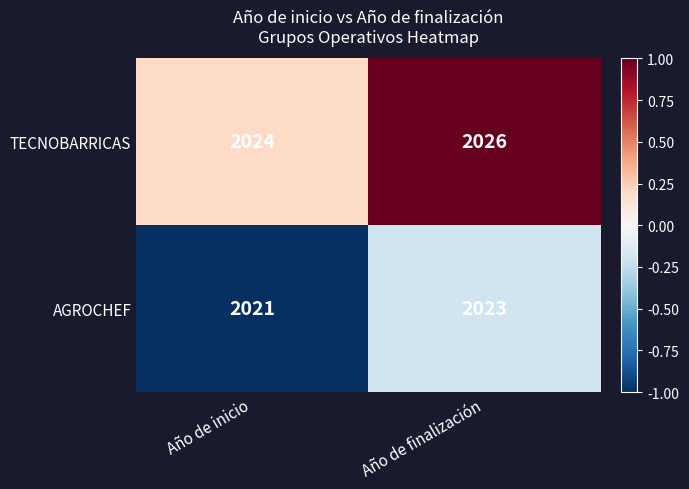

What is the sum of the AGROCHEF values at Año de inicio and Año de finalización?

4044